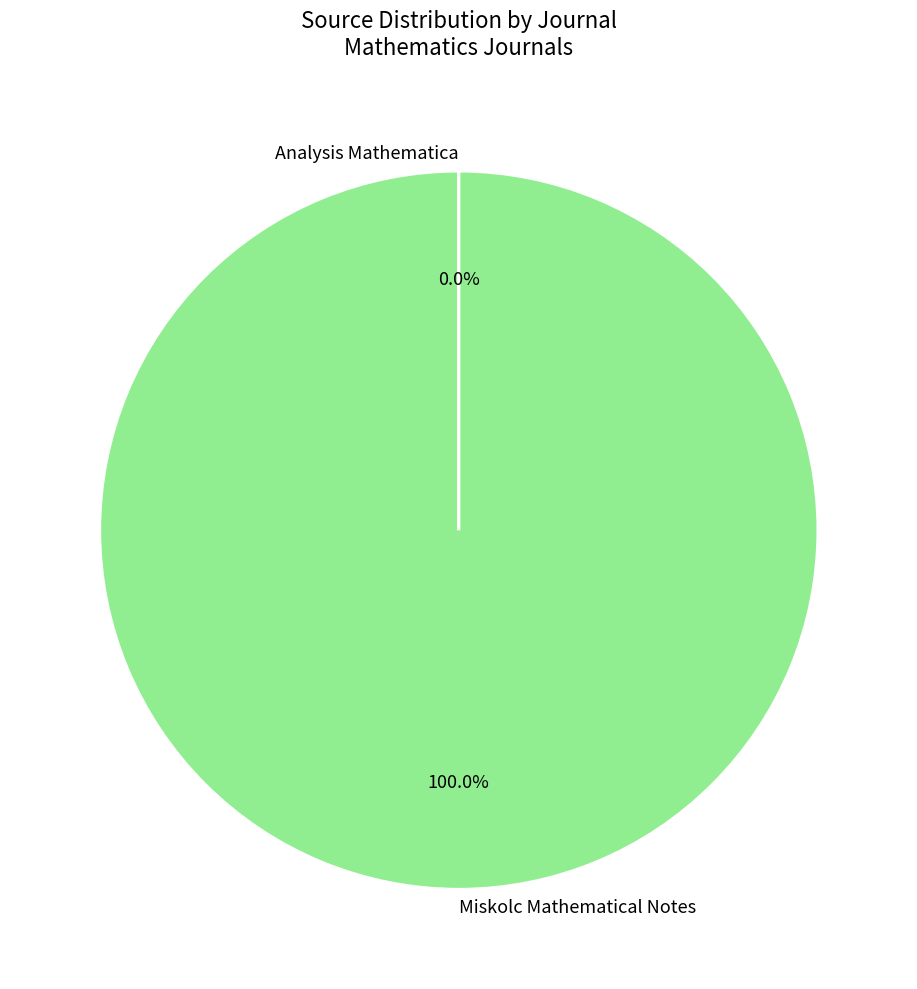

What is the majority slice?

Miskolc Mathematical Notes